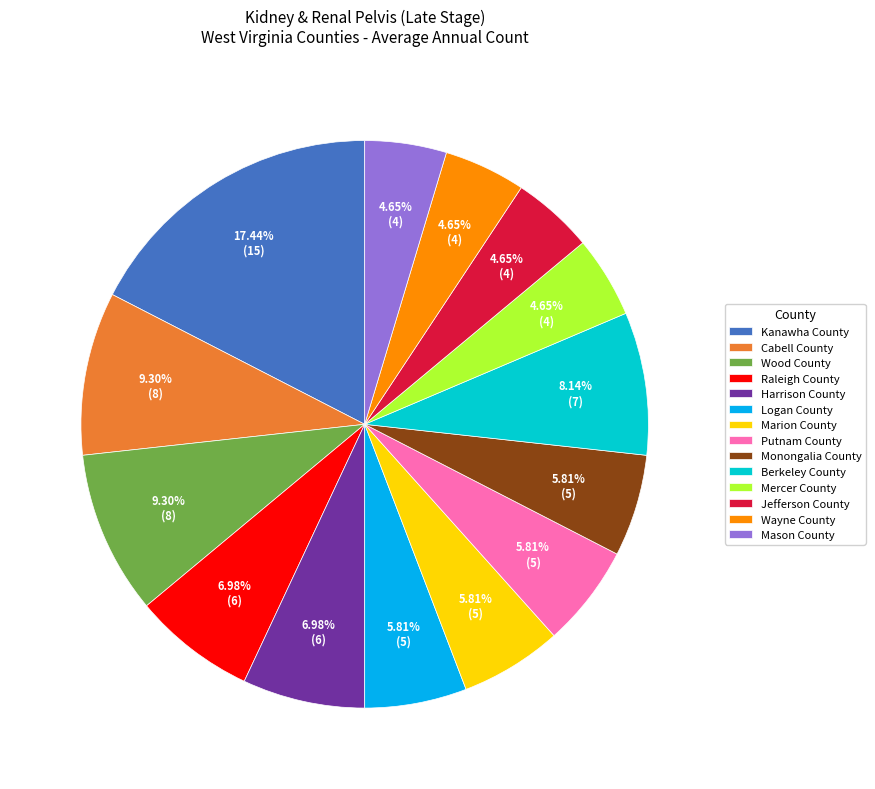

Does Kanawha County account for over 50% of the chart?

No